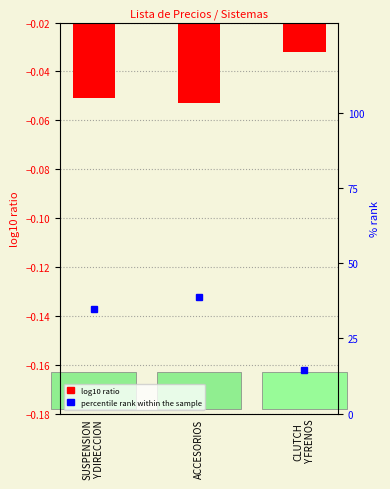

Rank the categories by value from lowest to highest.

ACCESORIOS, SUSPENSION
Y DIRECCION, CLUTCH
Y FRENOS